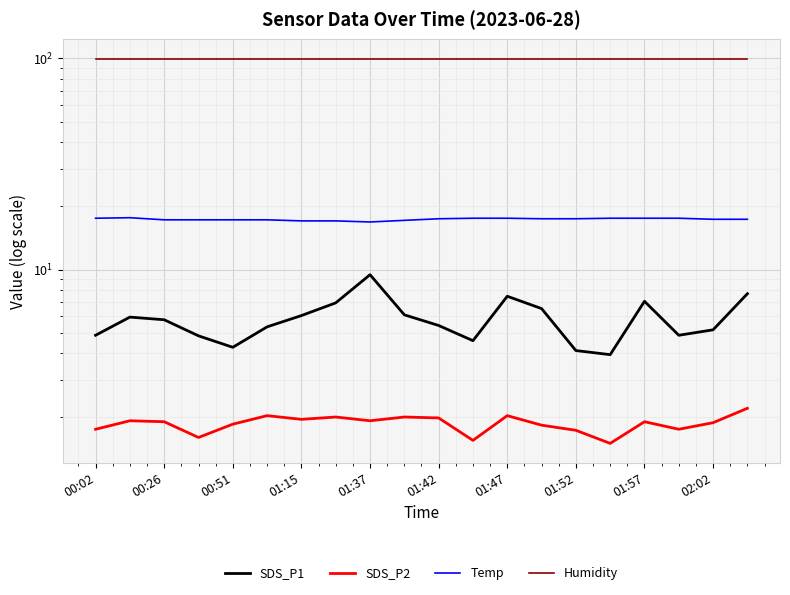

How many Temp values are between 17 and 18?

19